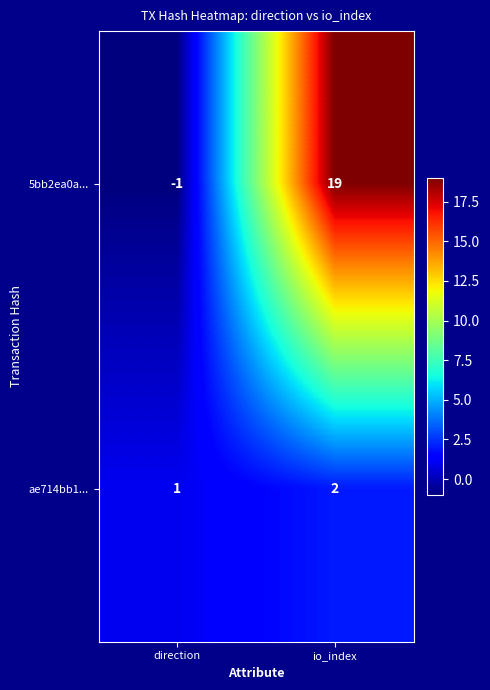

List the series in order of their peak value, highest first.

5bb2ea0a..., ae714bb1...